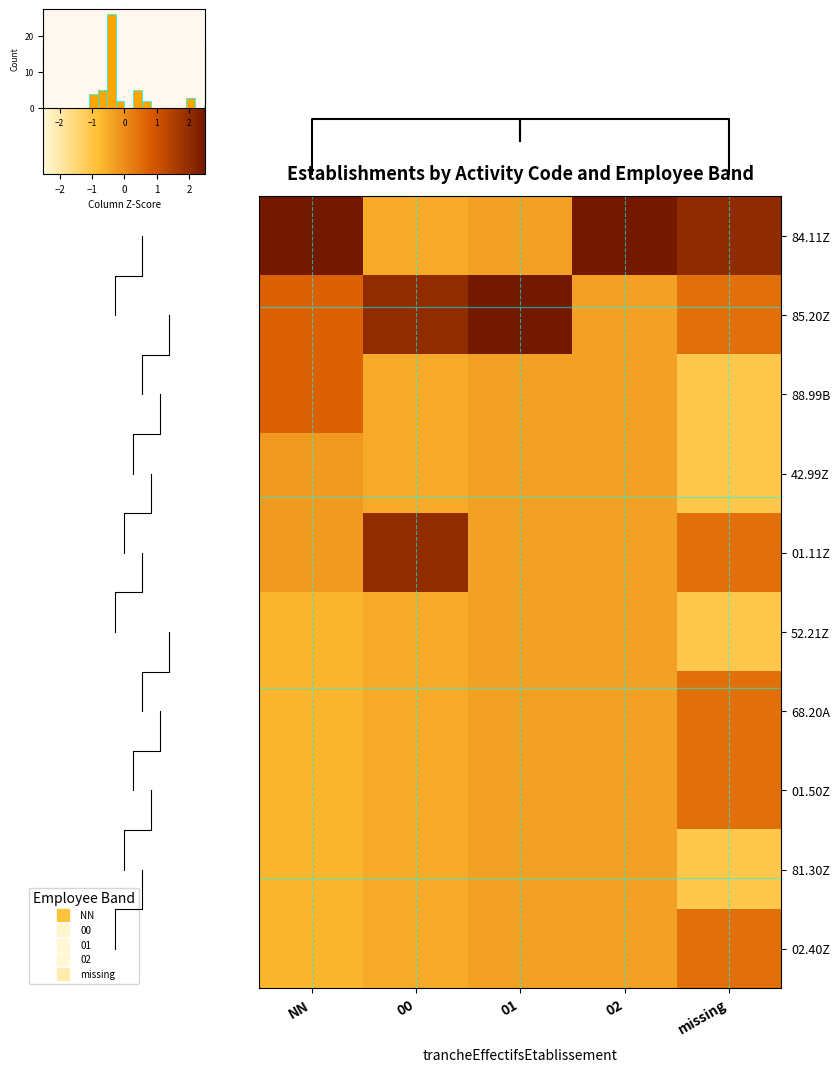

Is it true that 01.11Z equals -0.1 at 02?

False